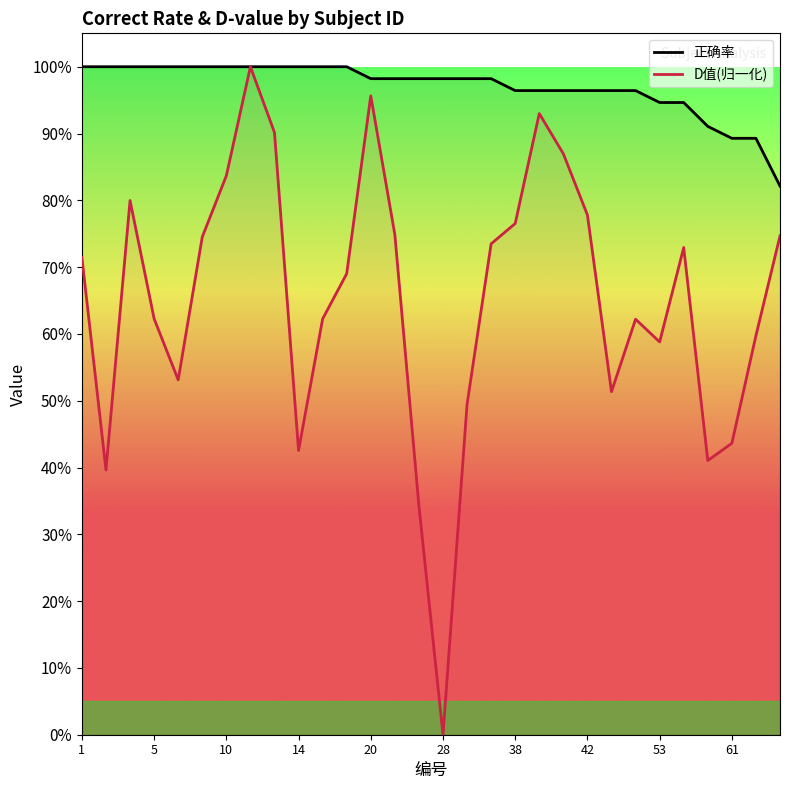

True or false: D值(归一化) and 正确率 cross at least once.

False